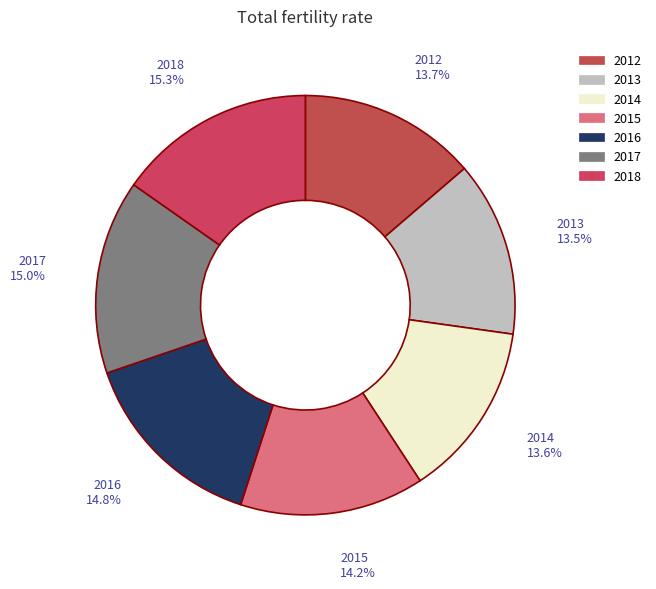

Does any single category account for the majority?

No